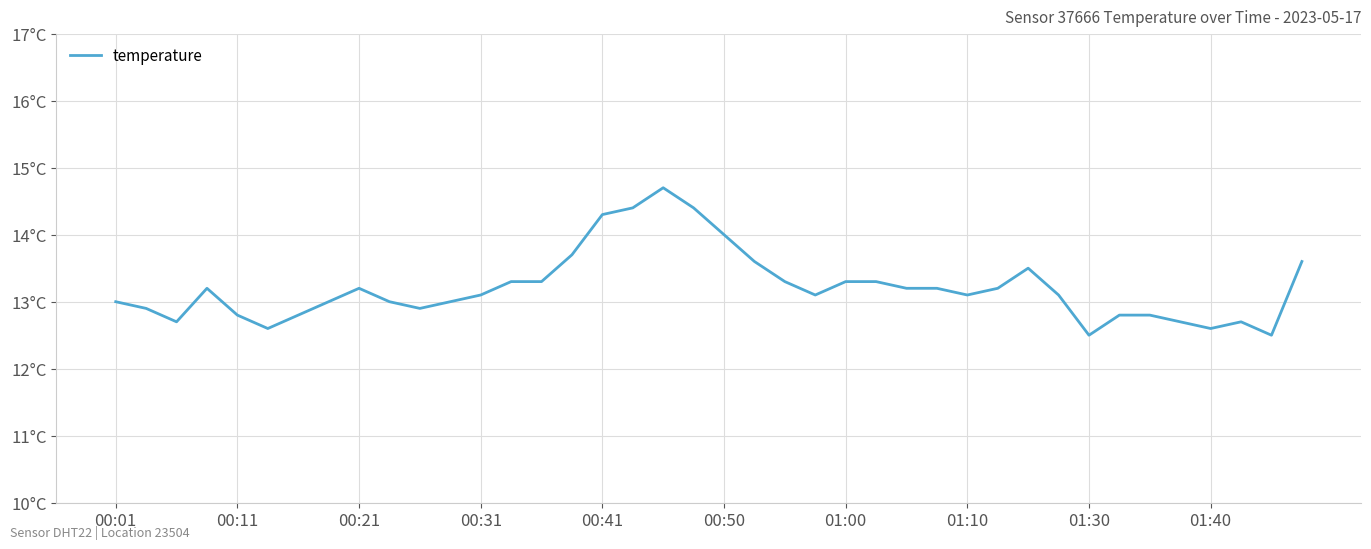

Does the chart display data point markers on the line(s)?

No